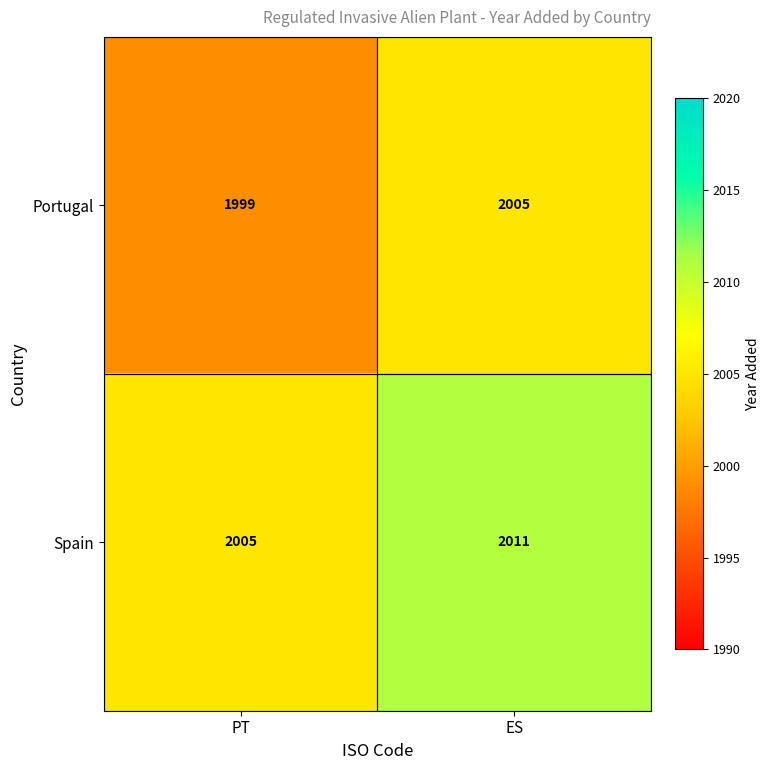

Count the number of data series in this chart.

2